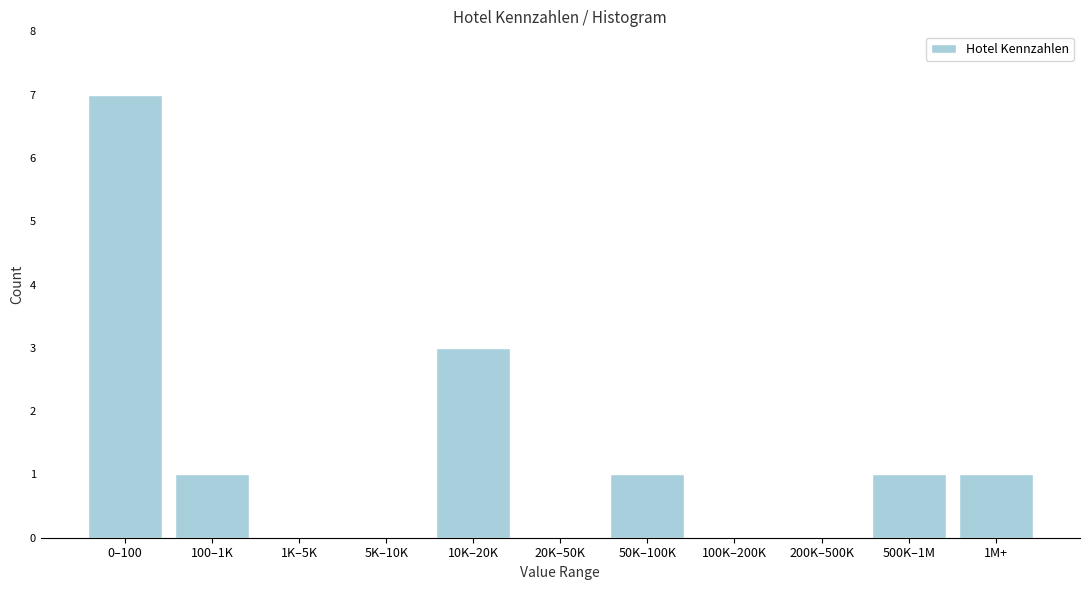

Reading left to right, what are all the values shown in this chart?

0–100=7	100–1K=1	1K–5K=0	5K–10K=0	10K–20K=3	20K–50K=0	50K–100K=1	100K–200K=0	200K–500K=0	500K–1M=1	1M+=1